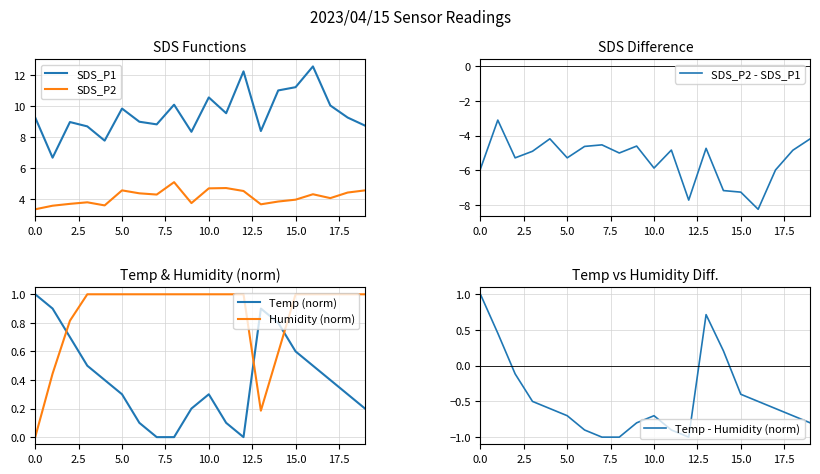

Which label corresponds to the largest value in the chart?

16